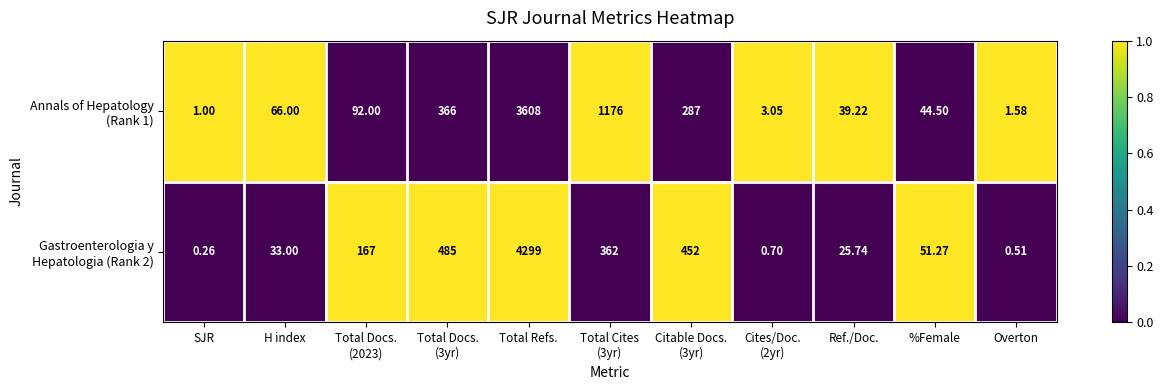

Which category has the highest value across all series?

Total Refs.